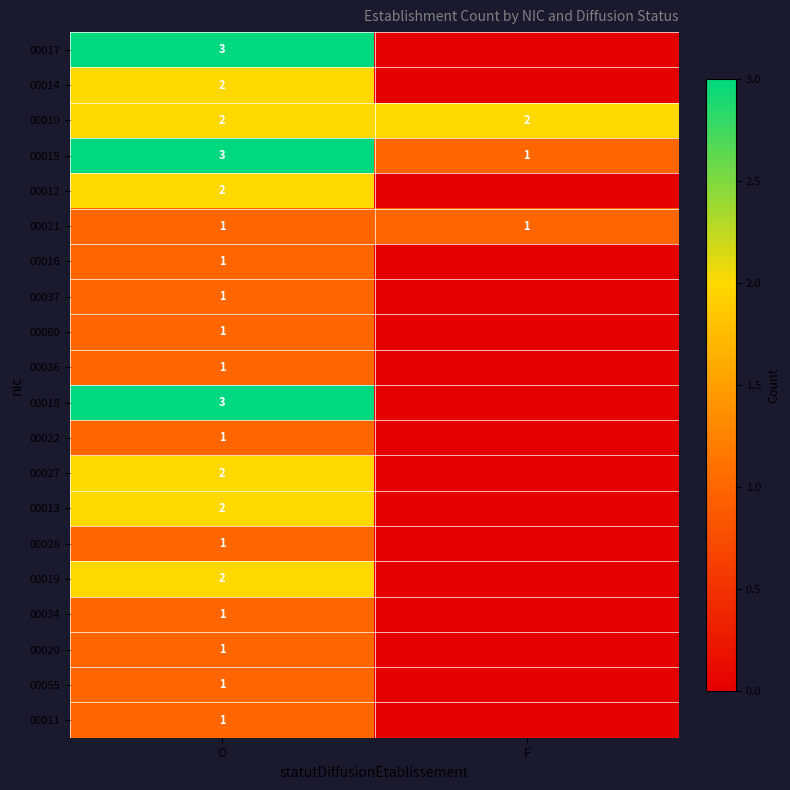

Which category has the lowest value across all series?

F